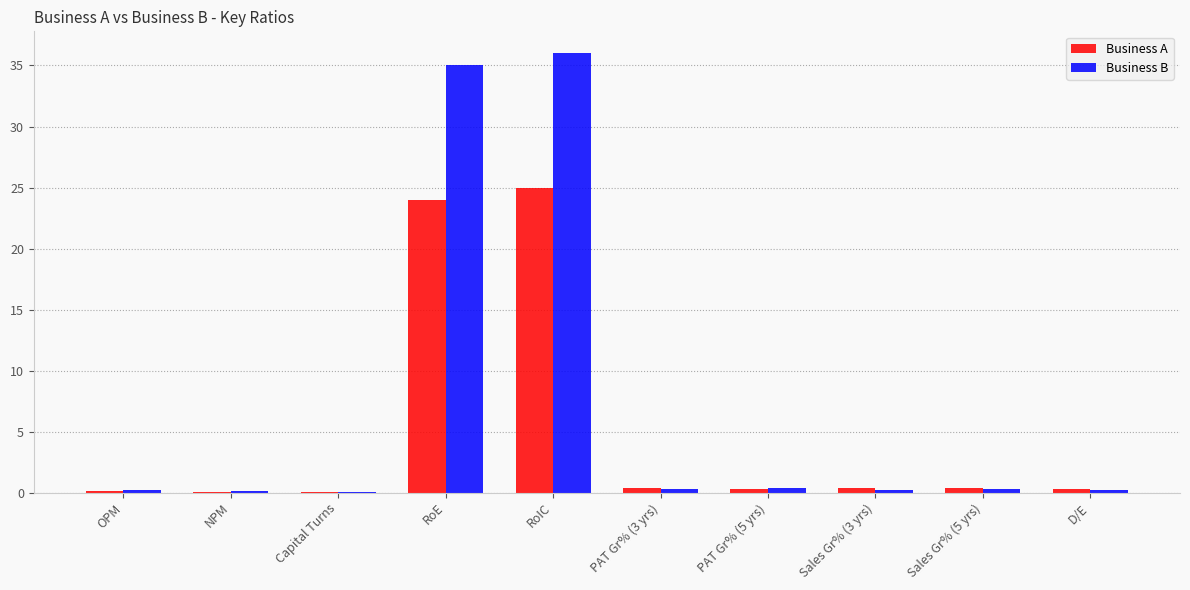

True or false: Business A has a value of 24.0 at RoE.

True